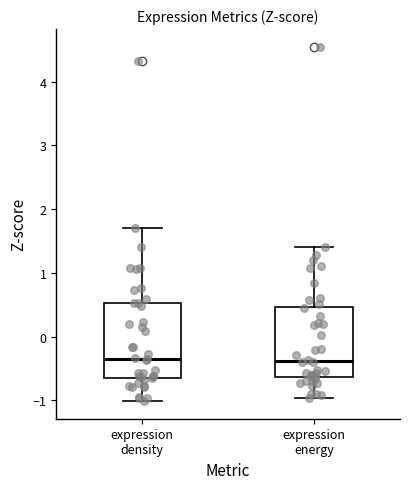

Reading left to right, read every box against the y-axis: the position of its median line, the range the box covers, and the ends of its whiskers. The values are not printed on the chart, so give them approximately, as read against the axis.

expression density: median -0.3, box -0.7 to 0.5, whiskers -1.0 to 1.7
expression energy: median -0.4, box -0.6 to 0.5, whiskers -1.0 to 1.4